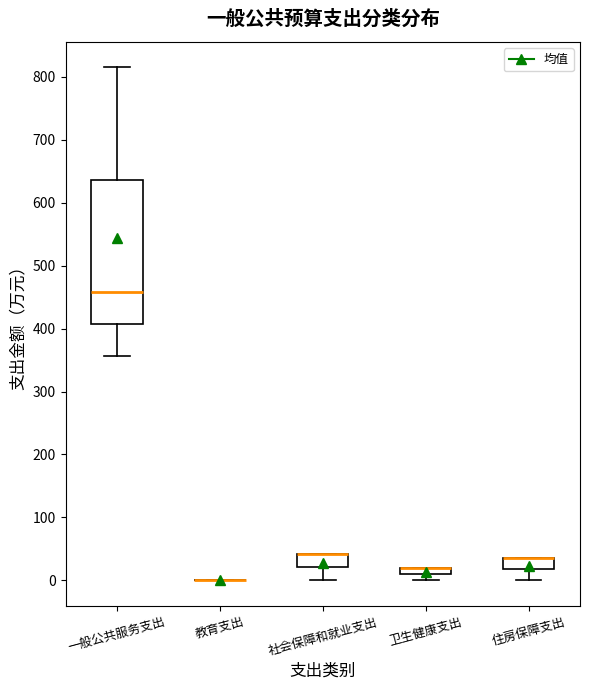

Which box is the tallest, from its lower edge to its upper edge?

一般公共服务支出